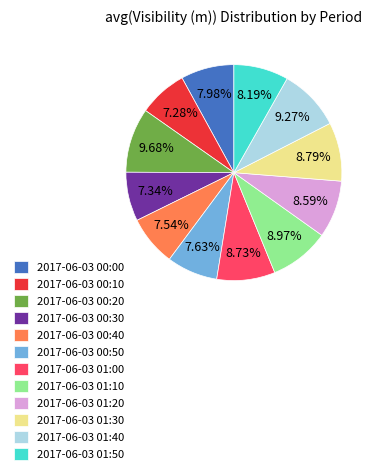

How many segments does this pie chart have?

12